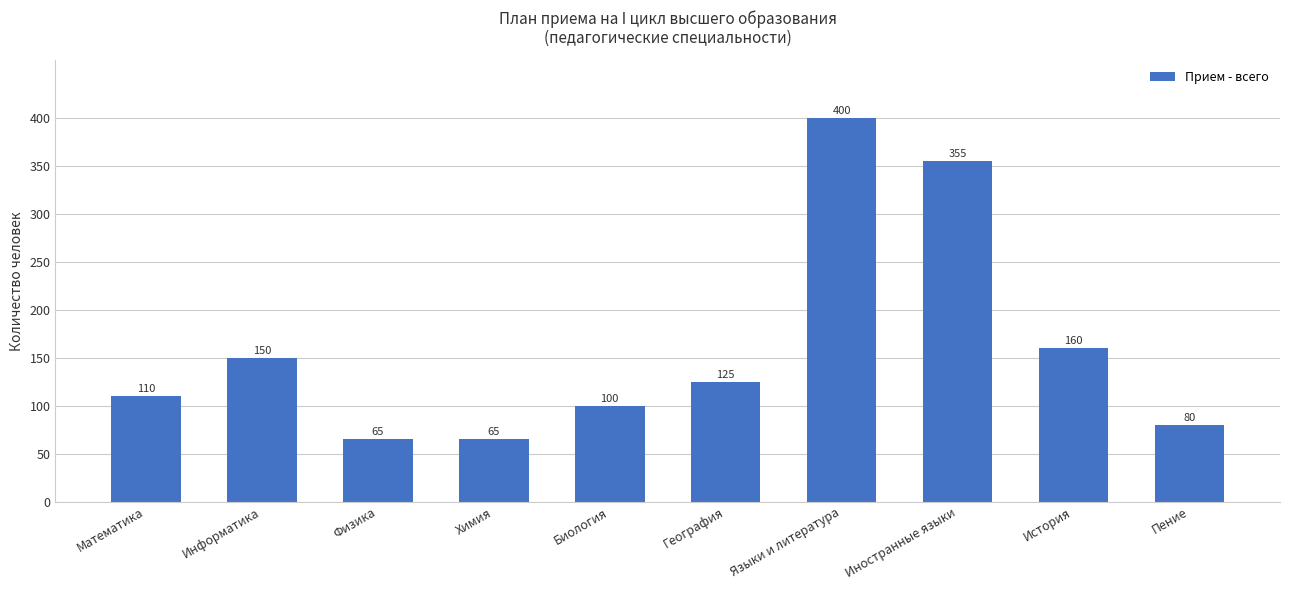

Which category has the highest value across all series?

Языки и литература